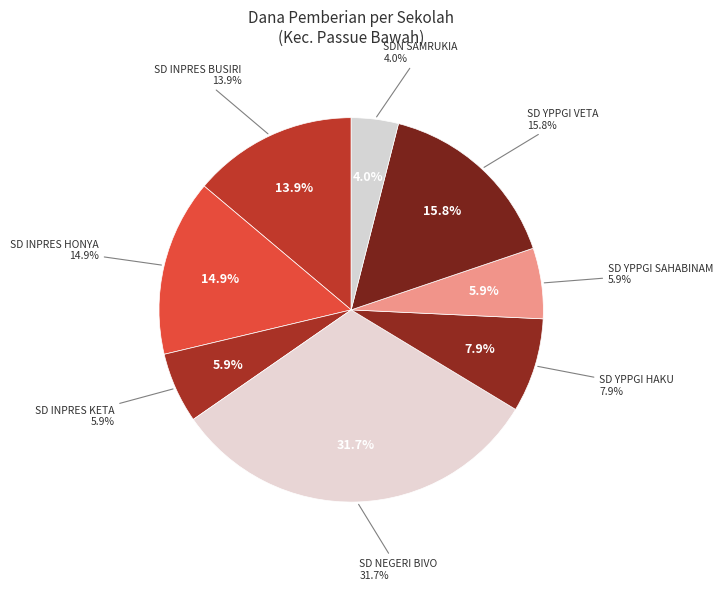

Is there a majority slice in this chart?

No